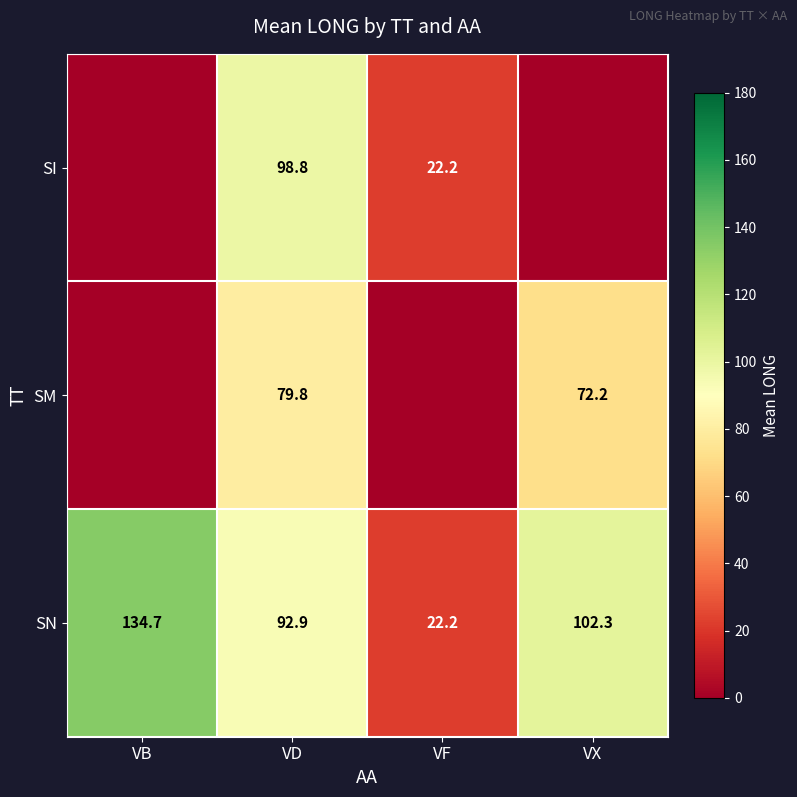

What is the sum of all SN values?

352.1